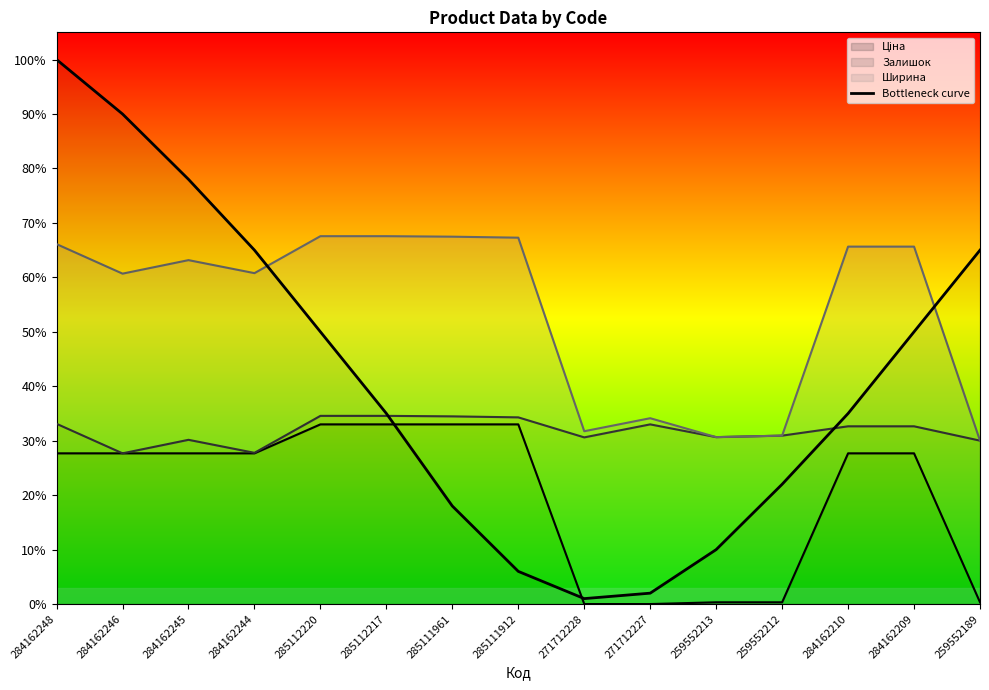

What is the difference between the second highest and second lowest values?

0.9